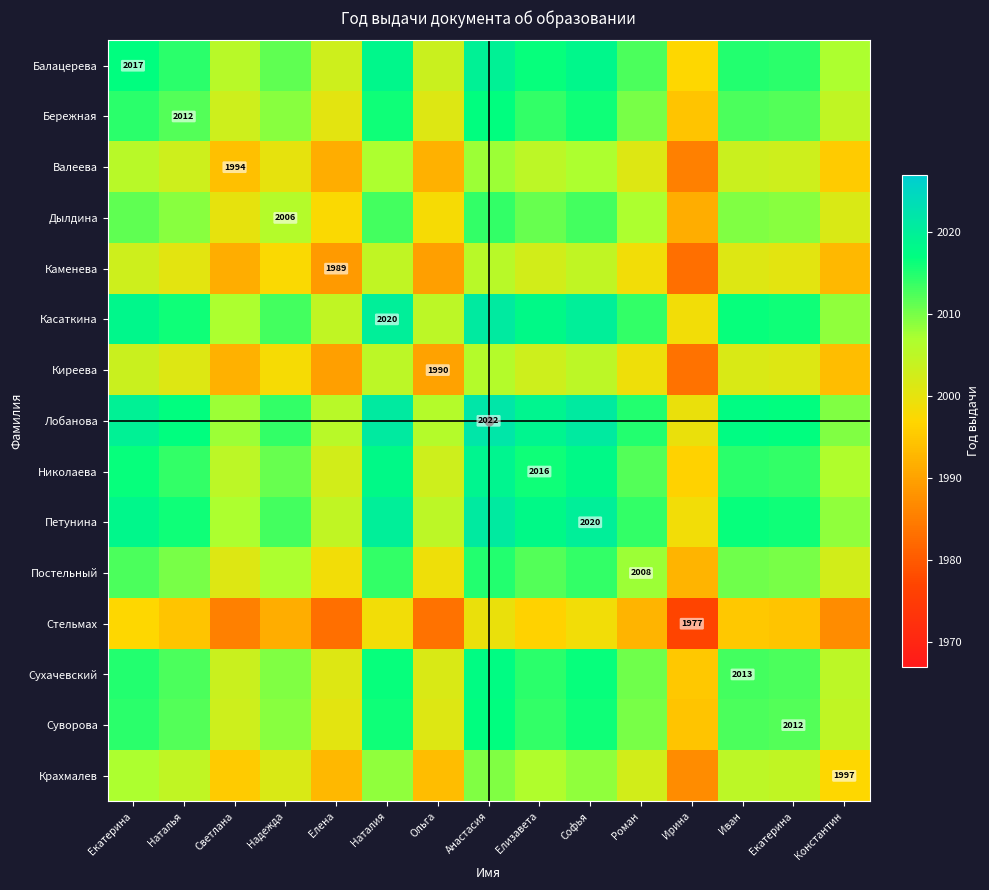

What is the smallest value displayed?

1977.0